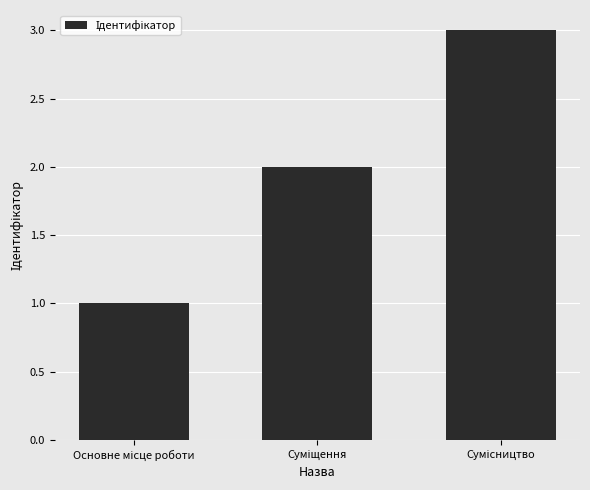

What is the value of the 3rd bar from the left?

3